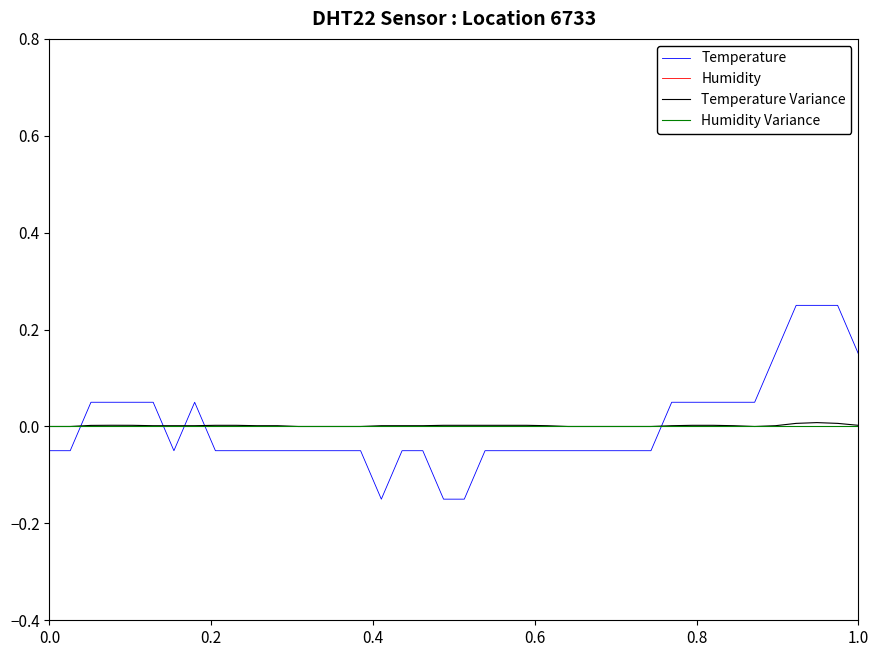

Does the chart display data point markers on the line(s)?

No